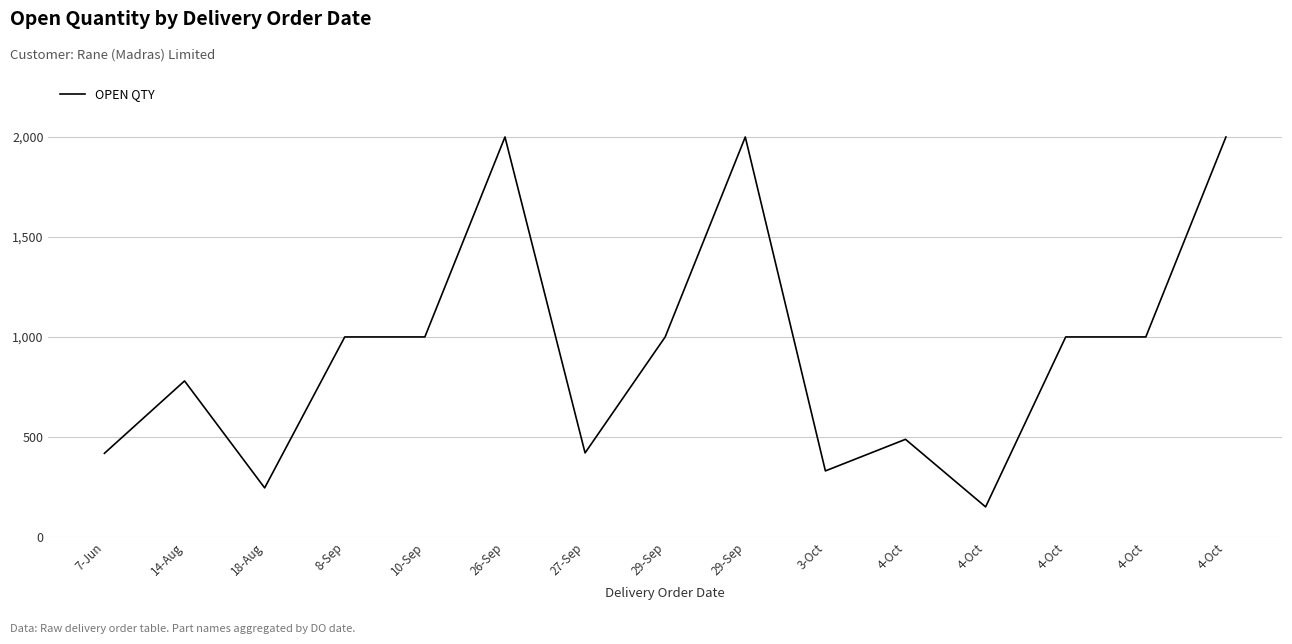

What is the greatest value displayed?

2000